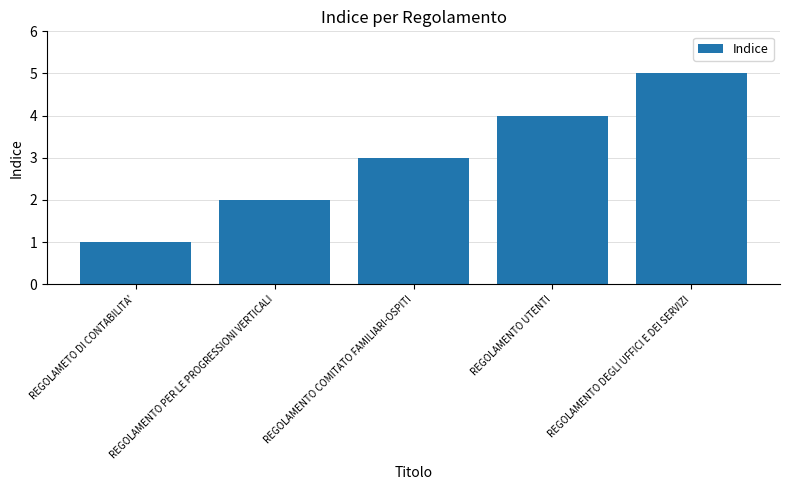

What is the minimum value shown in the chart?

1